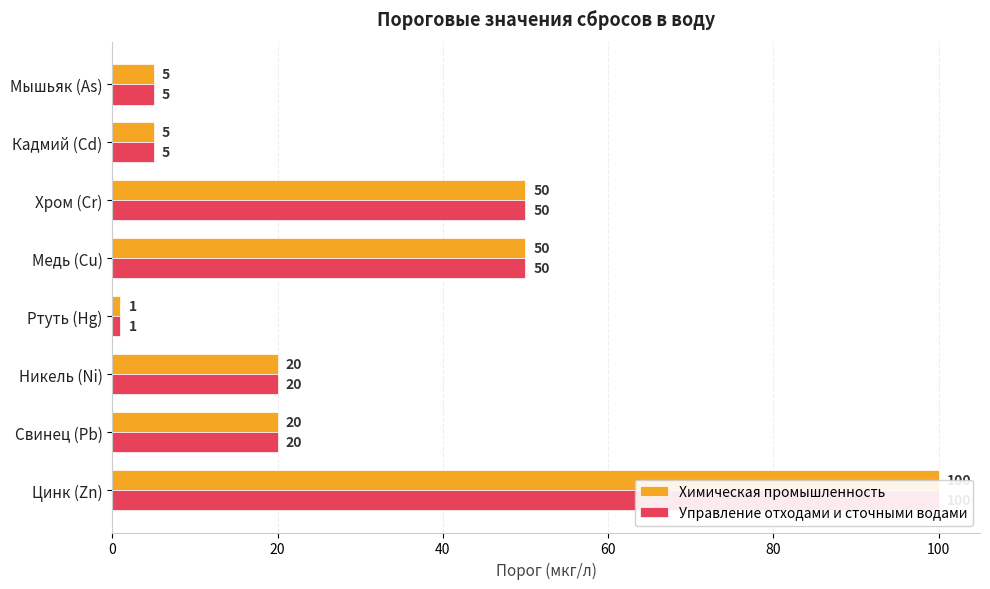

How many data points in Управление отходами и сточными водами are above 20?

3